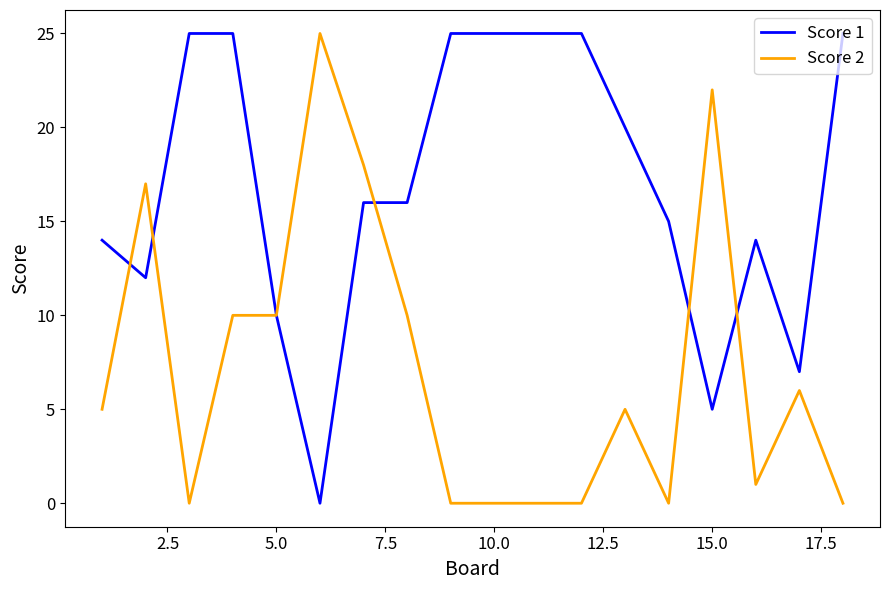

Reading left to right, what are all the values shown in this chart?

Score 1: 14	12	25	25	10	0	16	16	25	25	25	25	20	15	5	14	7	25
Score 2: 5	17	0	10	10	25	18	10	0	0	0	0	5	0	22	1	6	0